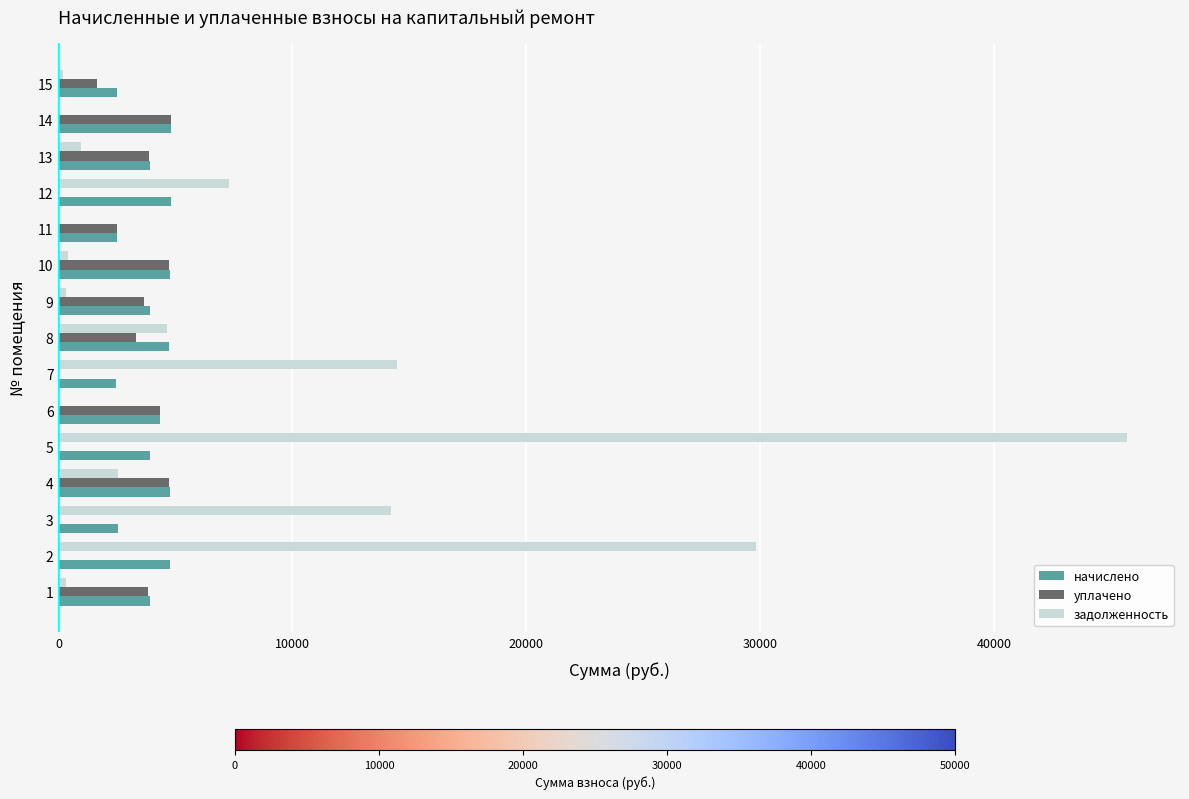

What value does the задолженность series have at 9?

325.7